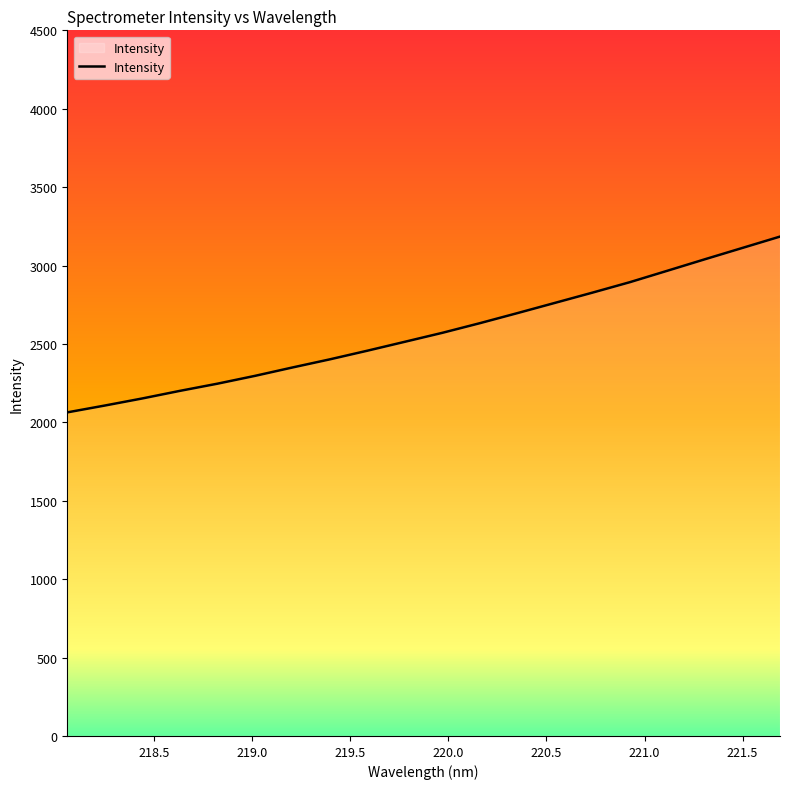

What is the average value?

2574.0